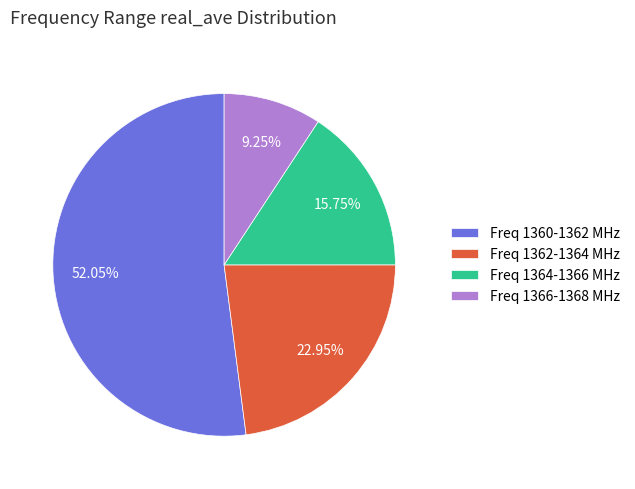

What is the ratio of the value at Freq 1360-1362 MHz to the value at Freq 1364-1366 MHz?

3.3